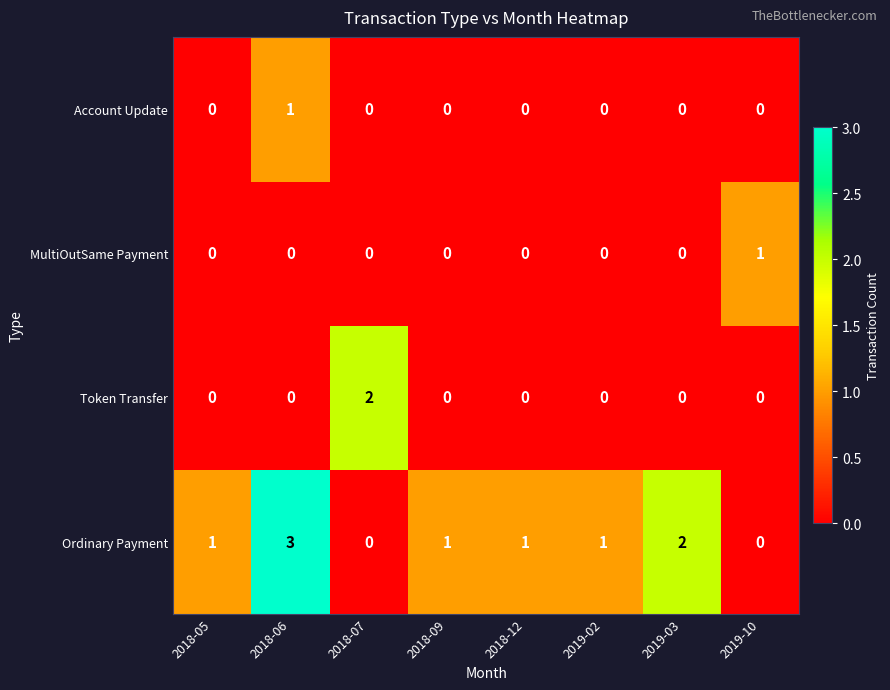

What is the sum of the Ordinary Payment values at 2018-05 and 2019-03?

3